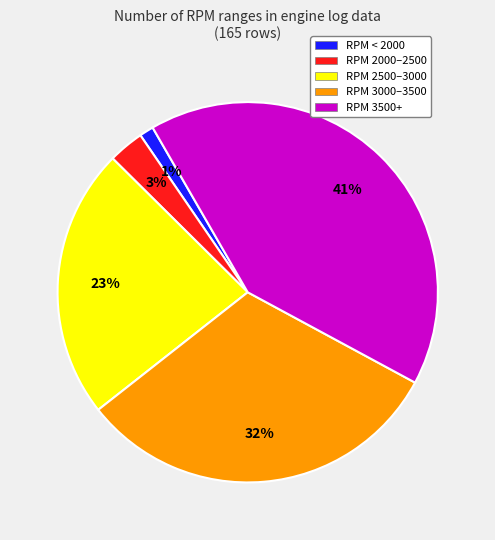

To the nearest percent, what is the average slice percentage?

20%